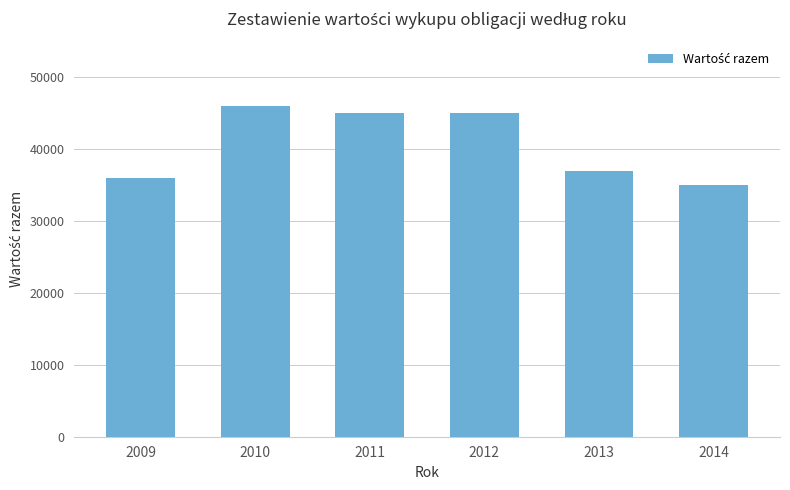

Reading left to right, what are all the values shown in this chart?

36000	46000	45000	45000	37000	35000